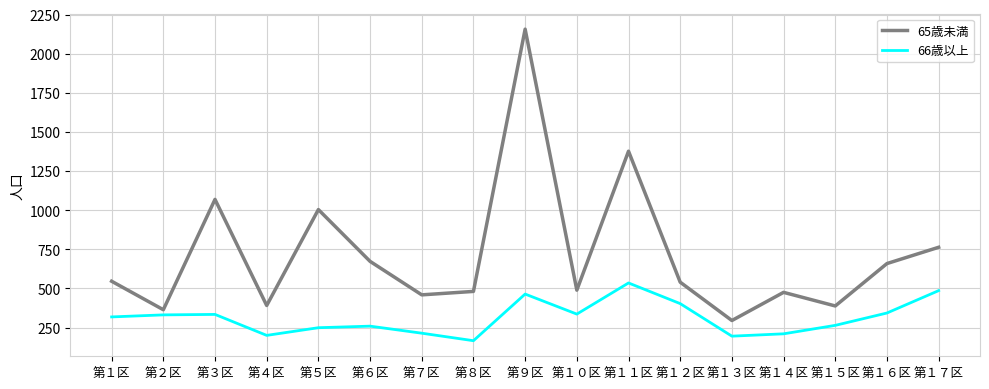

What are all the series names shown in the legend?

65歳未満, 66歳以上